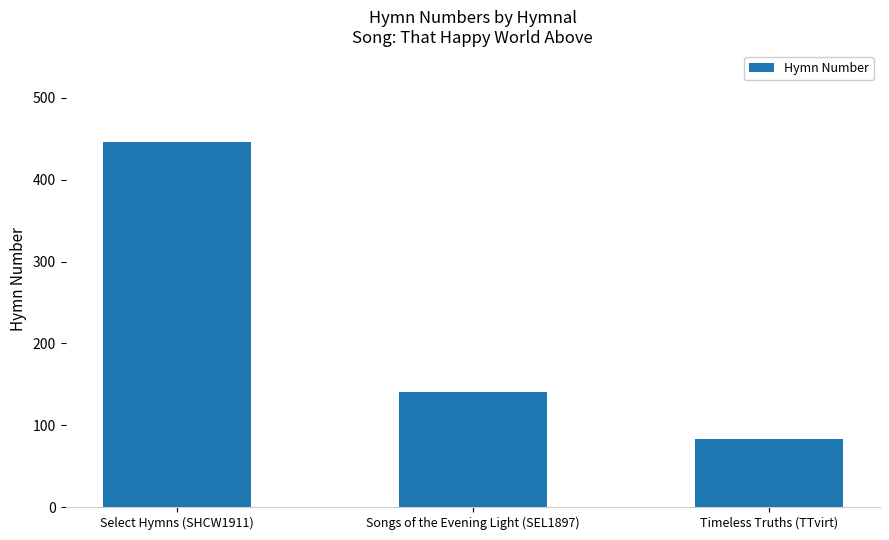

How many data points are less than 141?

1